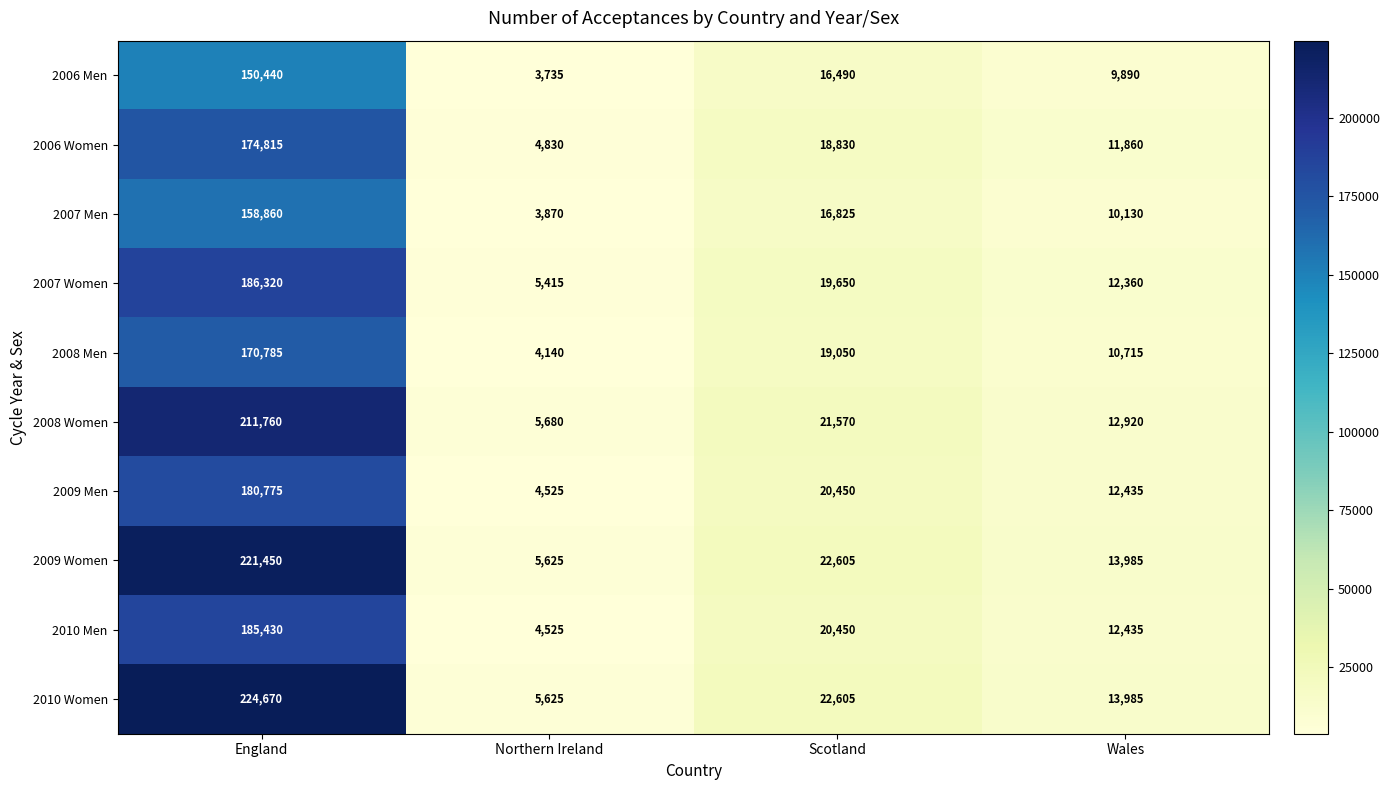

At which category does the chart reach its minimum across all series?

Northern Ireland